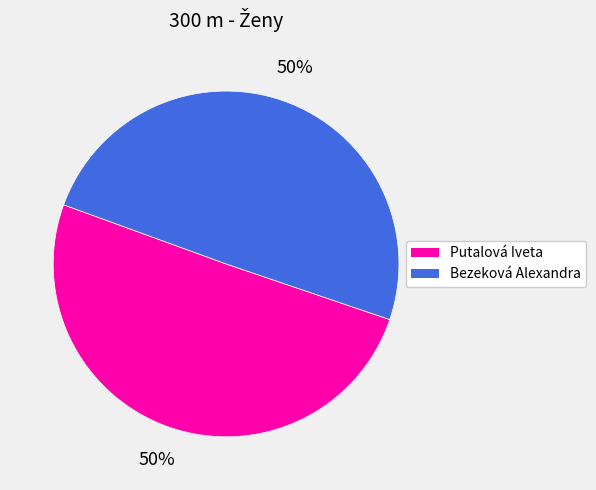

True or false: Bezeková Alexandra accounts for 37% of the total.

False